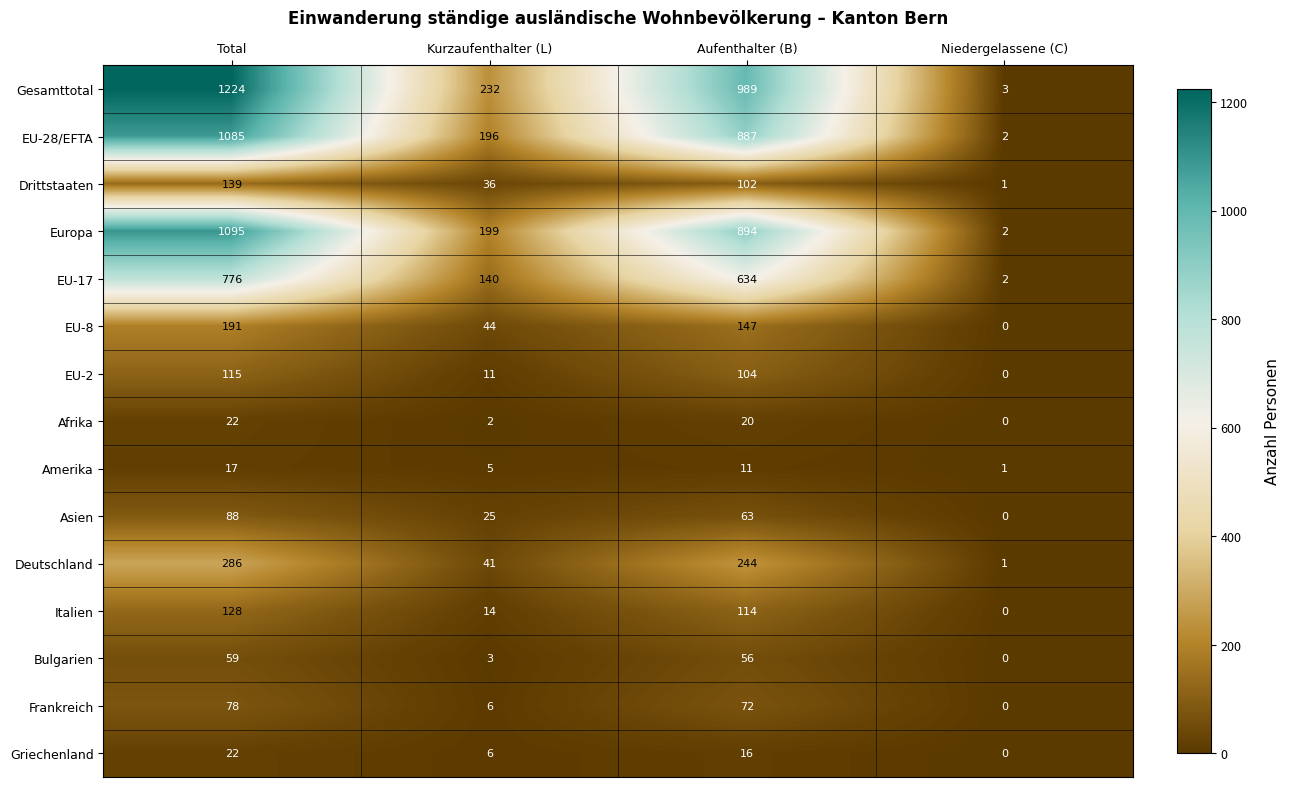

What is the sum of all Gesamttotal values?

2448